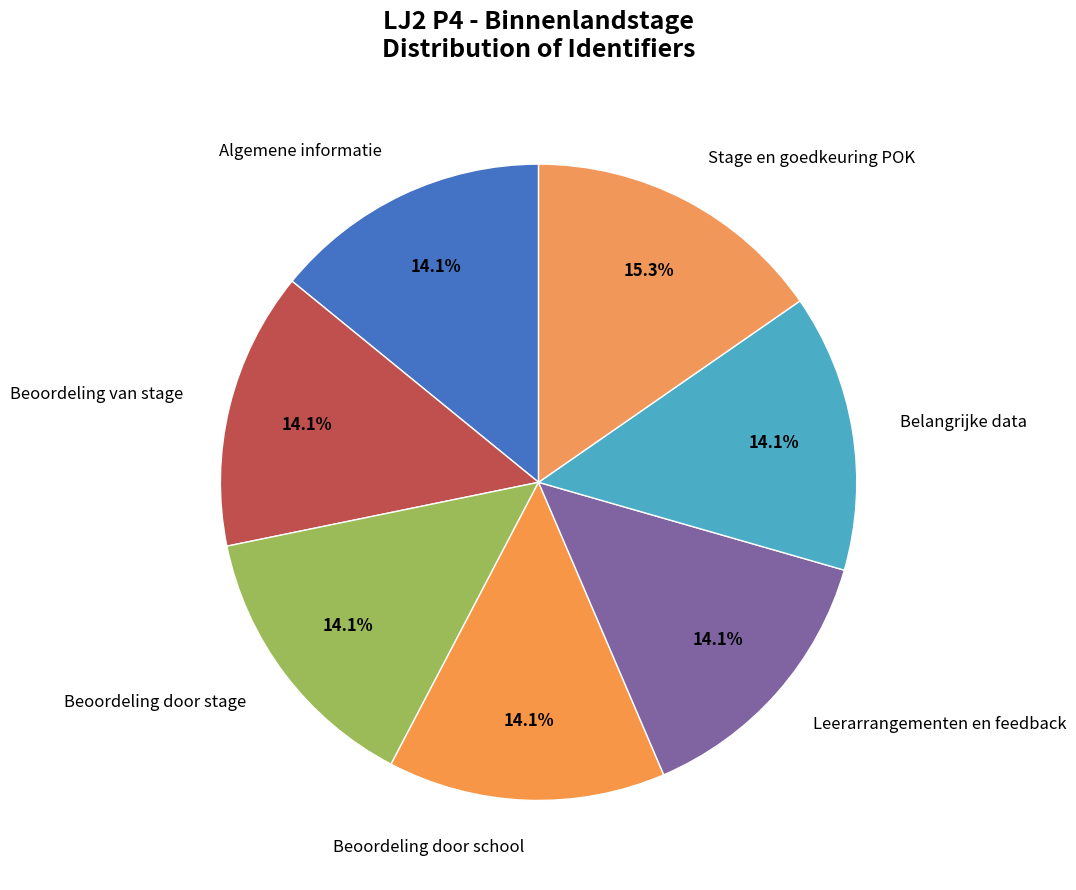

Does Leerarrangementen en feedback represent more than half of the total?

No